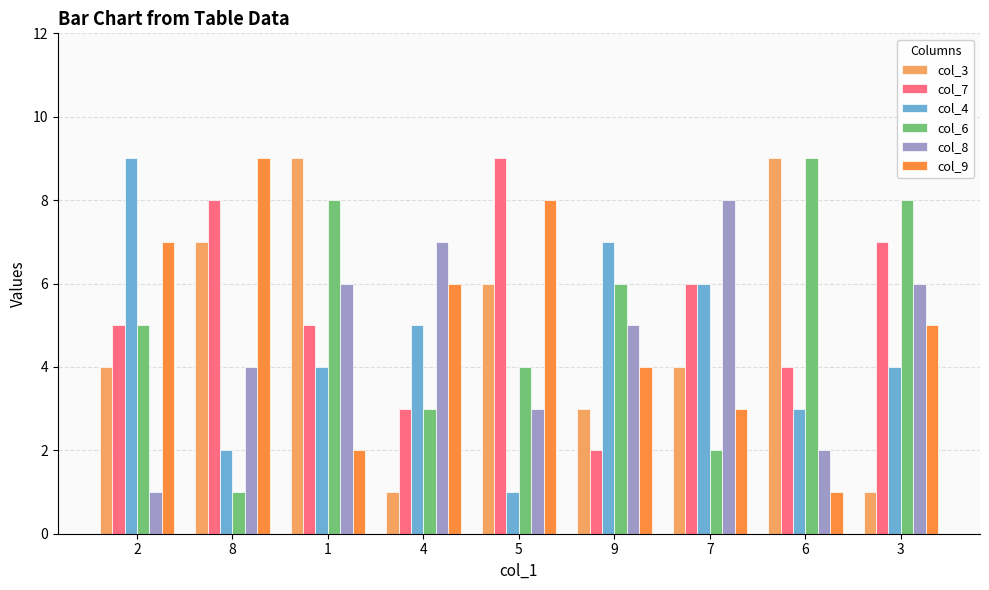

Reading left to right, transcribe all the data shown in this chart.

col_3: 4	7	9	1	6	3	4	9	1
col_7: 5	8	5	3	9	2	6	4	7
col_4: 9	2	4	5	1	7	6	3	4
col_6: 5	1	8	3	4	6	2	9	8
col_8: 1	4	6	7	3	5	8	2	6
col_9: 7	9	2	6	8	4	3	1	5